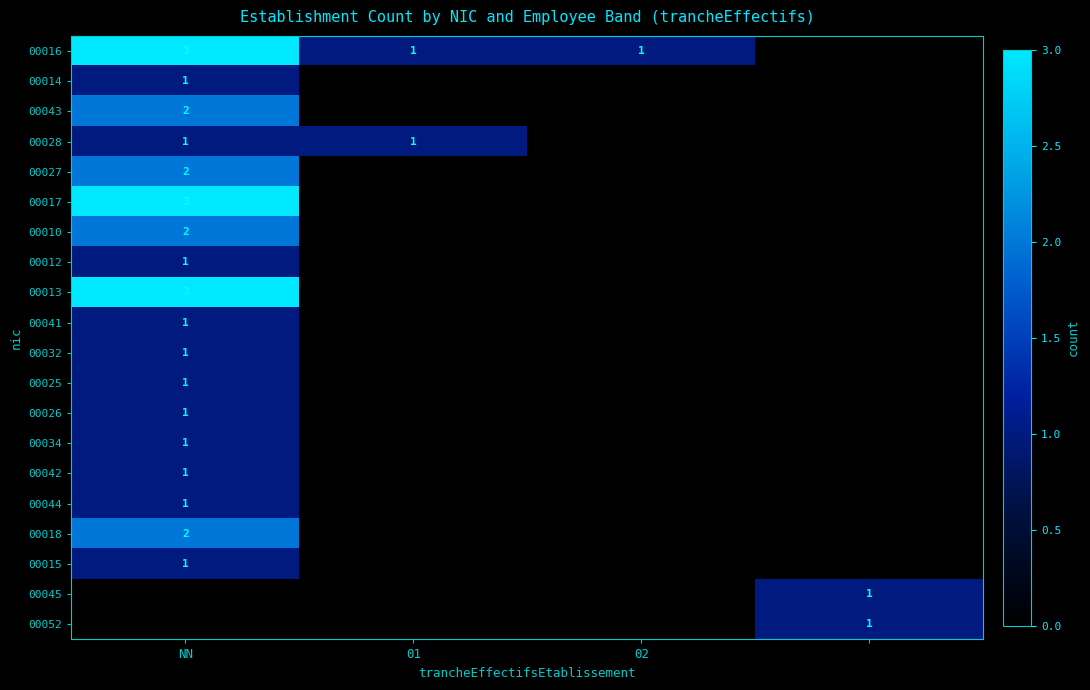

The value of 00042 at NN is 1. True or false?

True